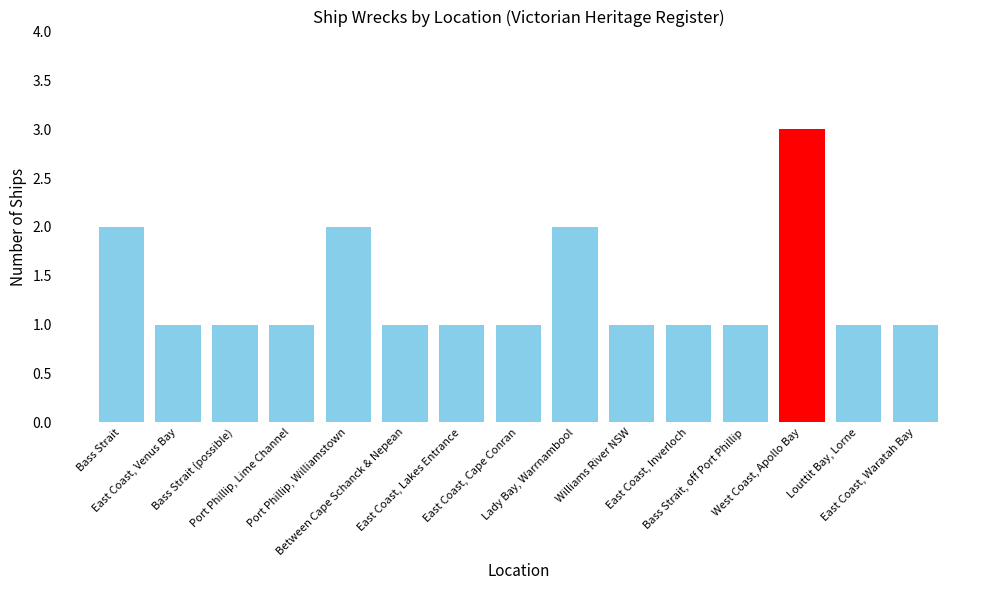

List the labels in order of value, smallest first.

East Coast, Venus Bay, Bass Strait (possible), Port Phillip, Lime Channel, Between Cape Schanck & Nepean, East Coast, Lakes Entrance, East Coast, Cape Conran, Williams River NSW, East Coast, Inverloch, Bass Strait, off Port Phillip, Louttit Bay, Lorne, East Coast, Waratah Bay, Bass Strait, Port Phillip, Williamstown, Lady Bay, Warrnambool, West Coast, Apollo Bay